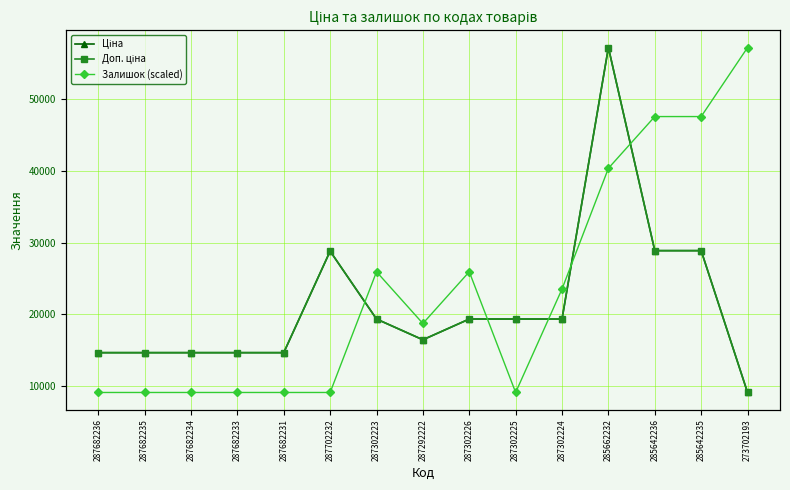

Which series has the widest spread of values?

Ціна